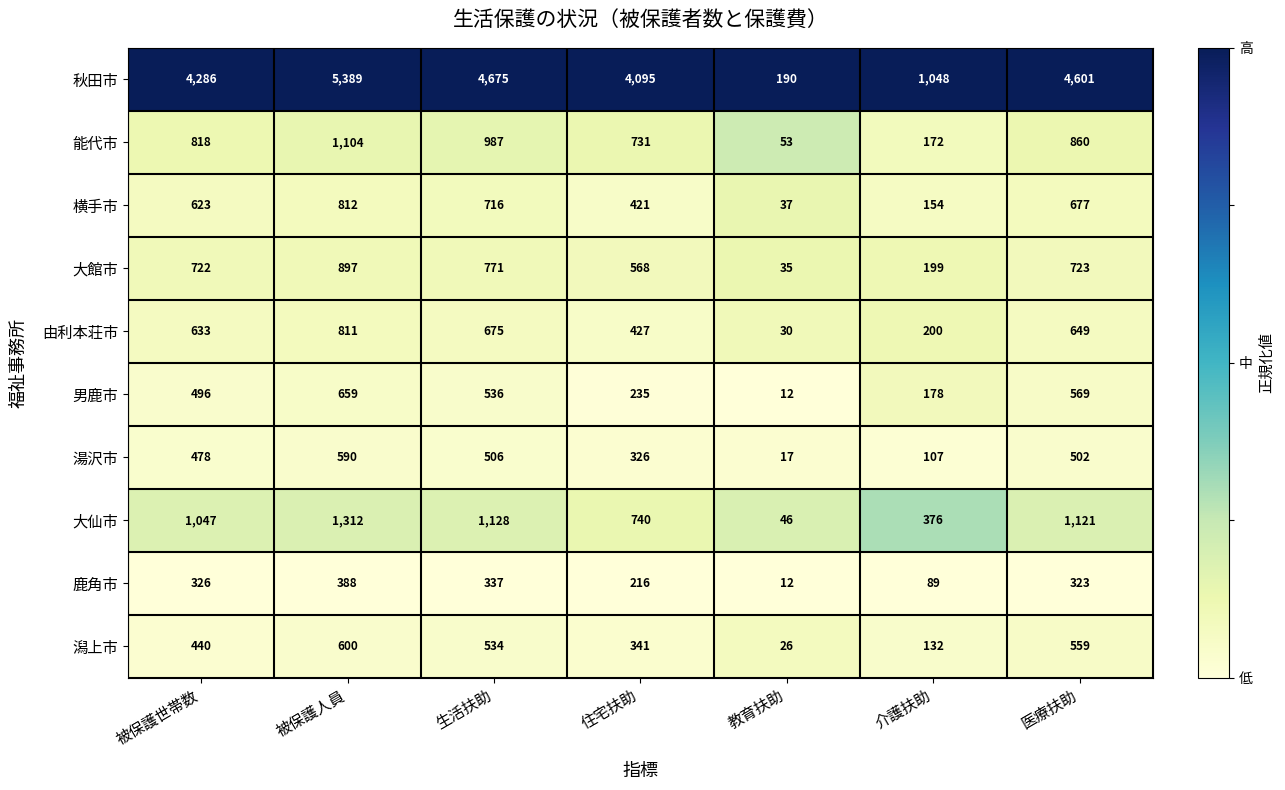

Which series changed the most between 被保護世帯数 and 生活扶助?

秋田市